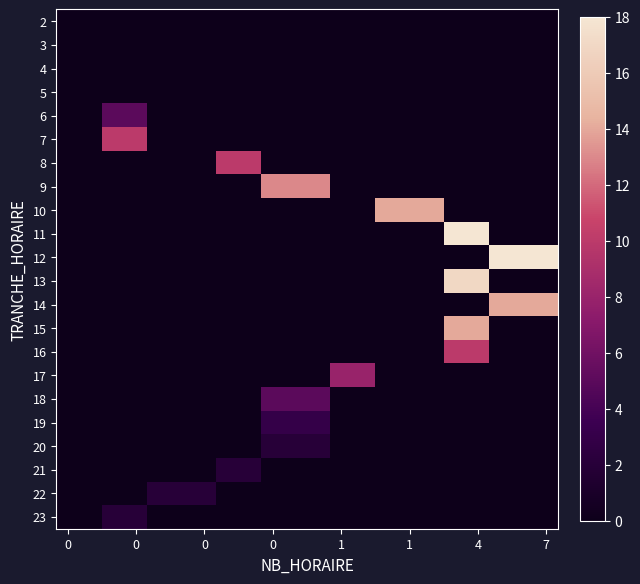

What is the maximum value shown in the chart?

18